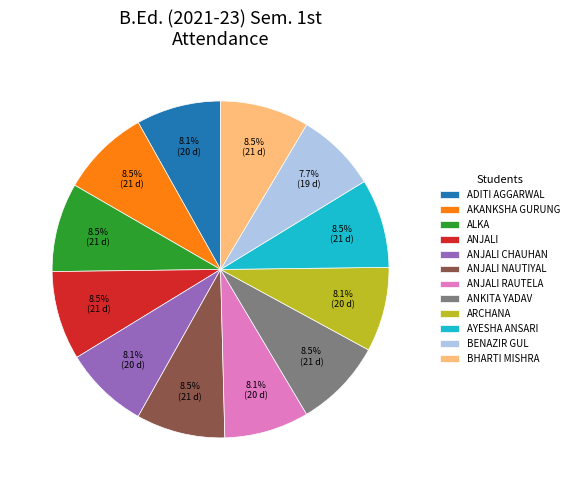

Is BENAZIR GUL the majority of the pie?

No